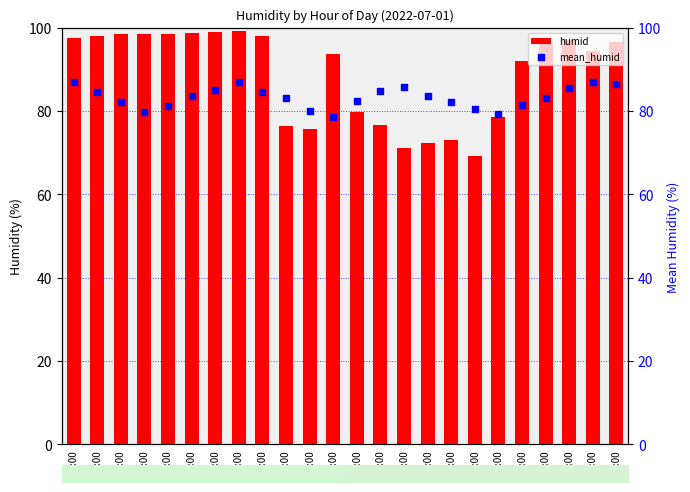

What are all the series names shown in the legend?

humid, mean_humid